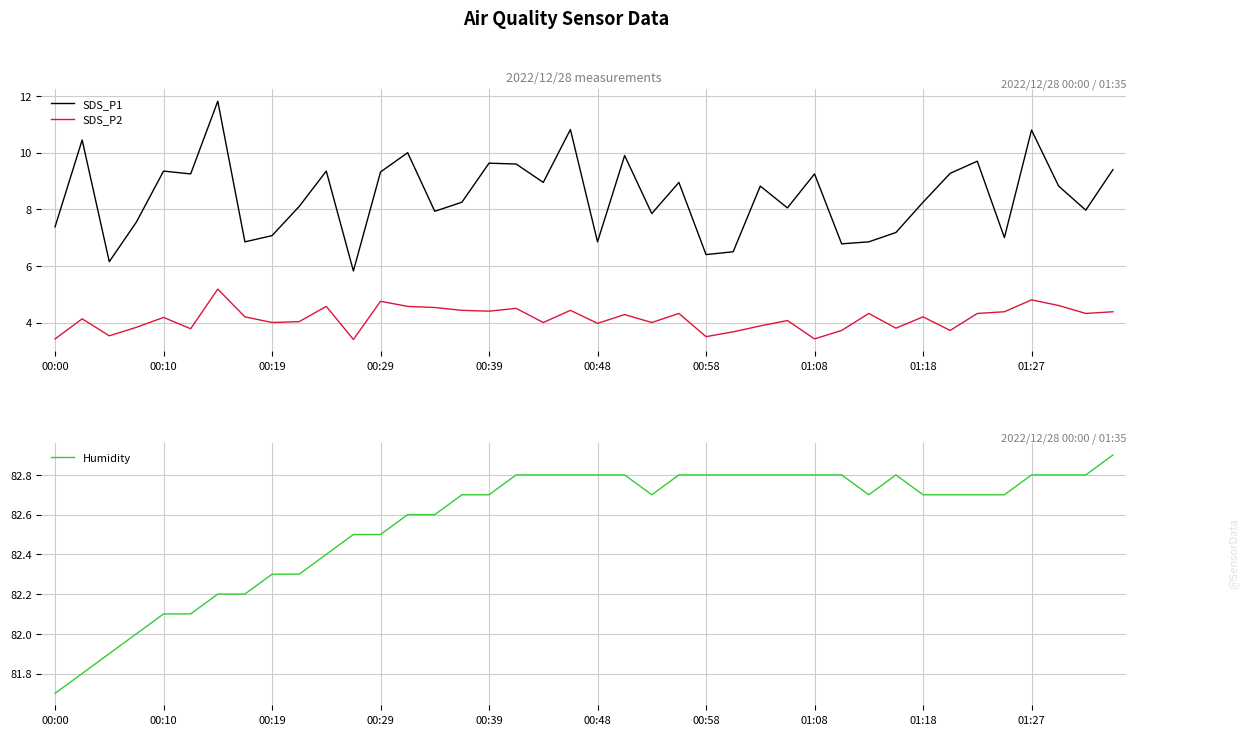

True or false: SDS_P1 and SDS_P2 intersect in this chart.

False